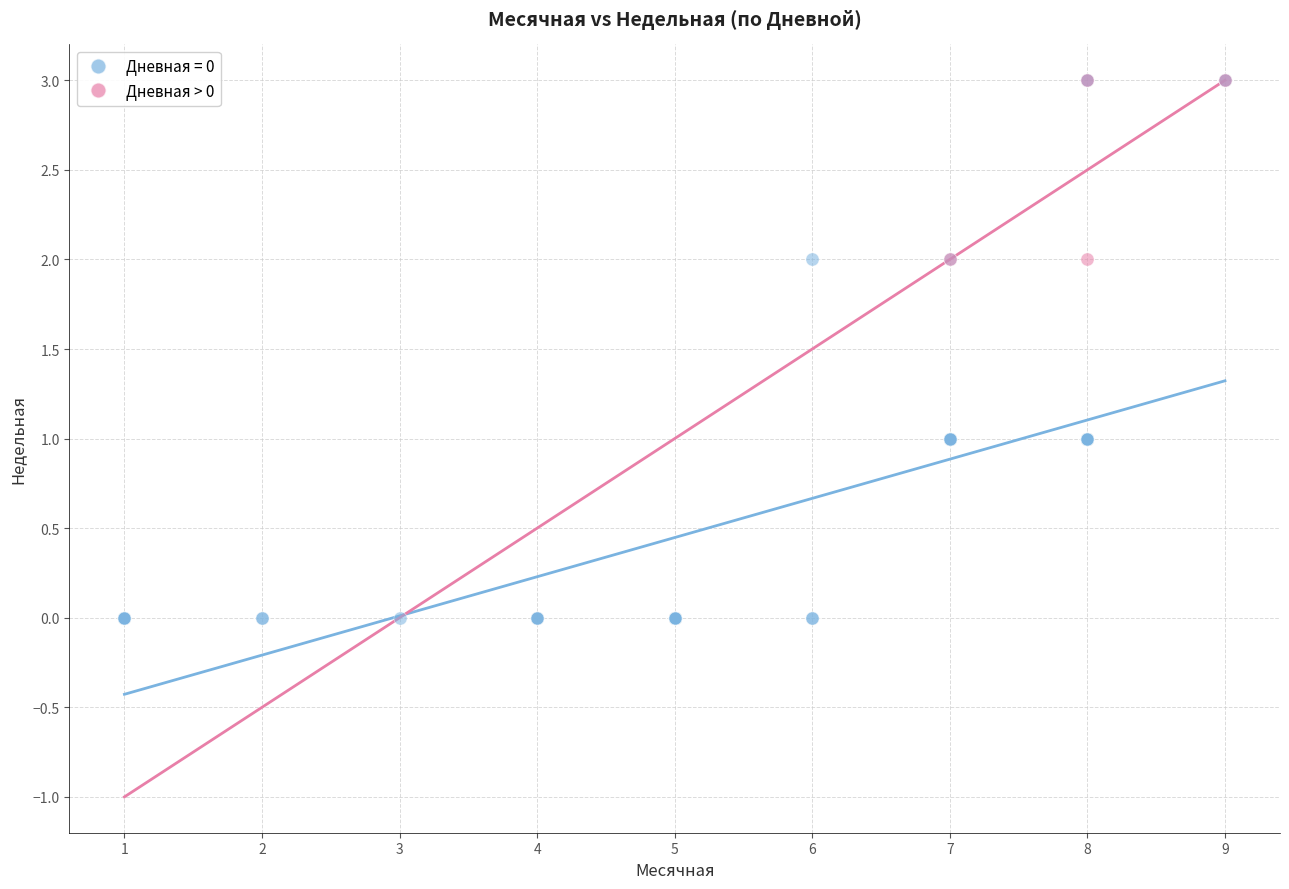

Which series contains the lowest Y value?

Дневная = 0